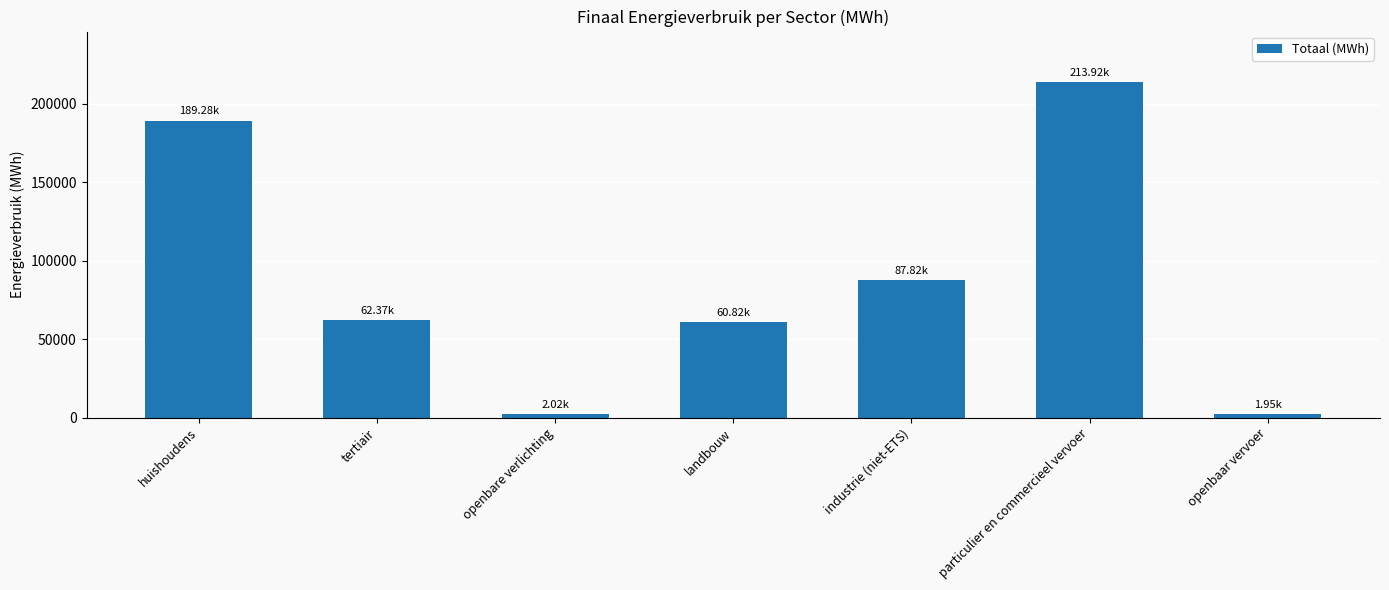

What position from the left is tertiair?

2